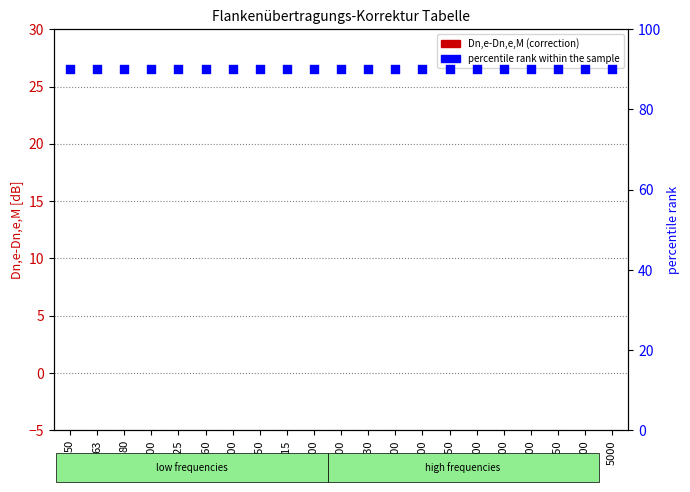

Which series contains the highest Y value?

percentile rank within the sample